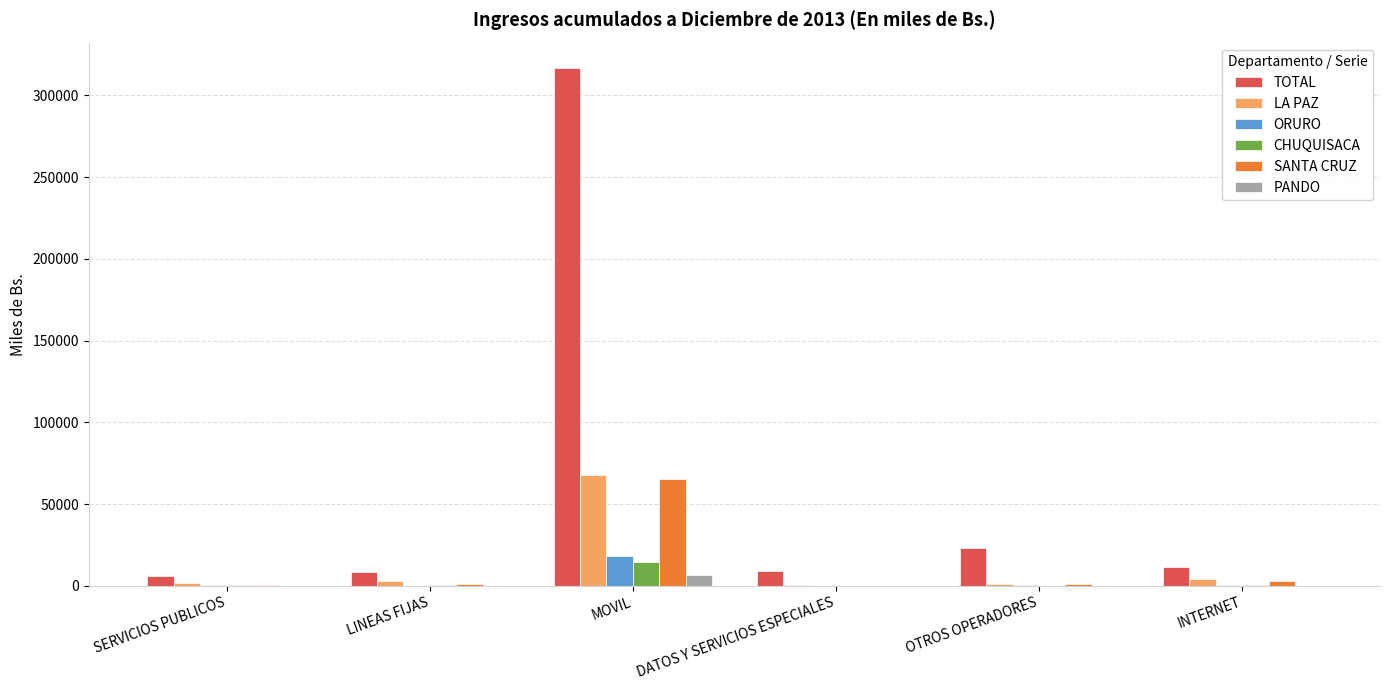

What are all the series names shown in the legend?

TOTAL, LA PAZ, ORURO, CHUQUISACA, SANTA CRUZ, PANDO